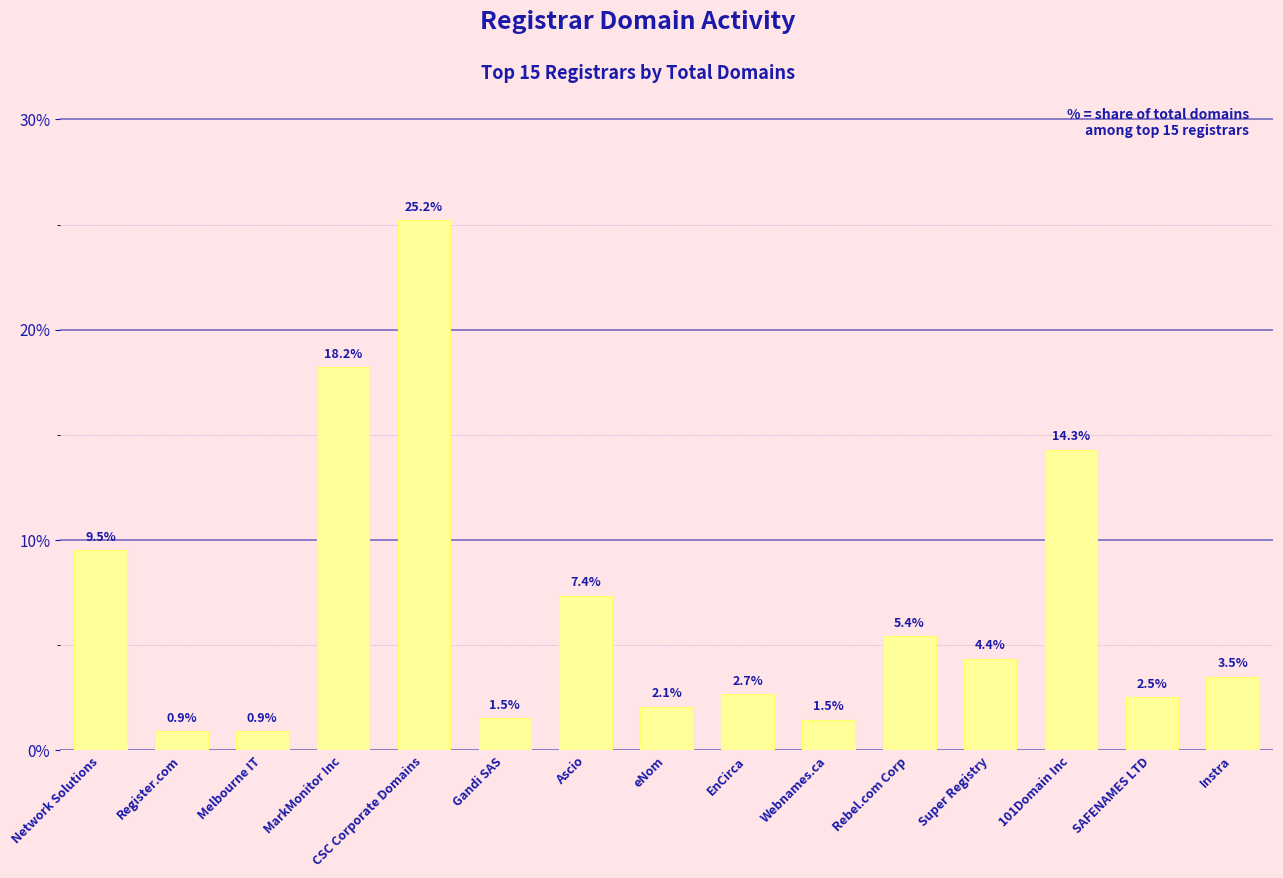

What is the change in value from Rebel.com Corp to Instra?

-1.9